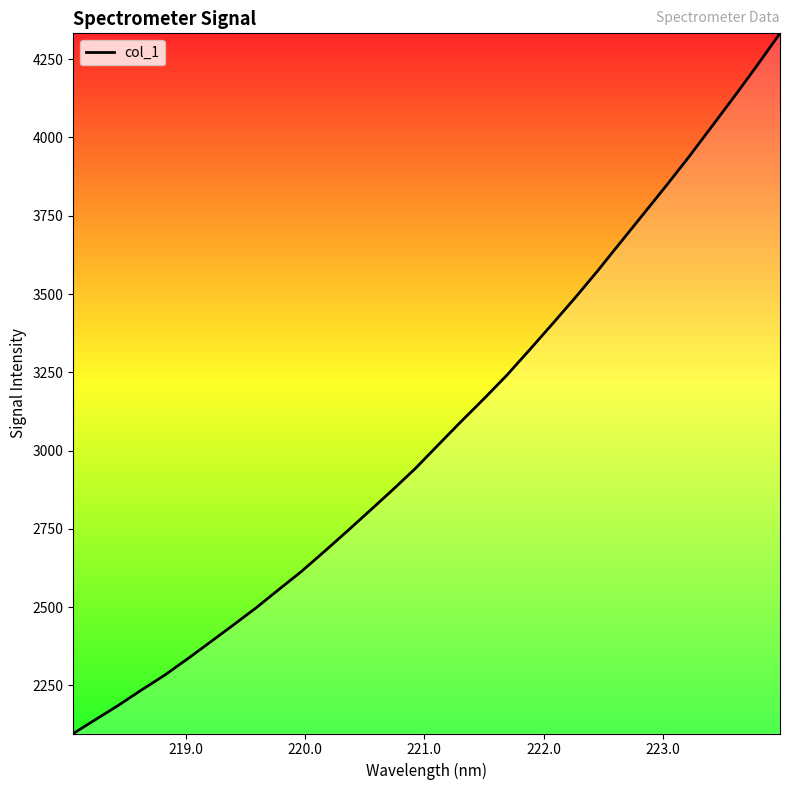

What is the difference between the maximum and minimum values?

2235.7